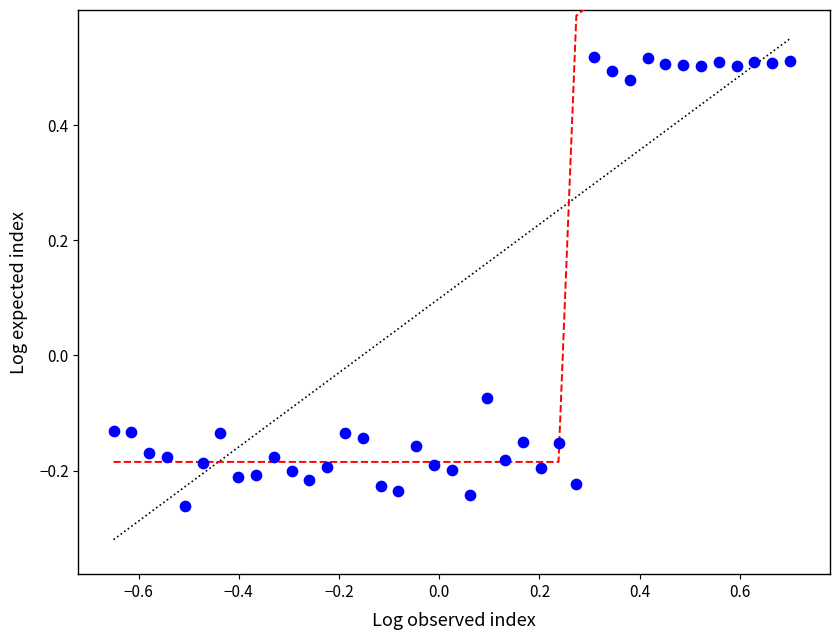

How many data points are displayed?

39